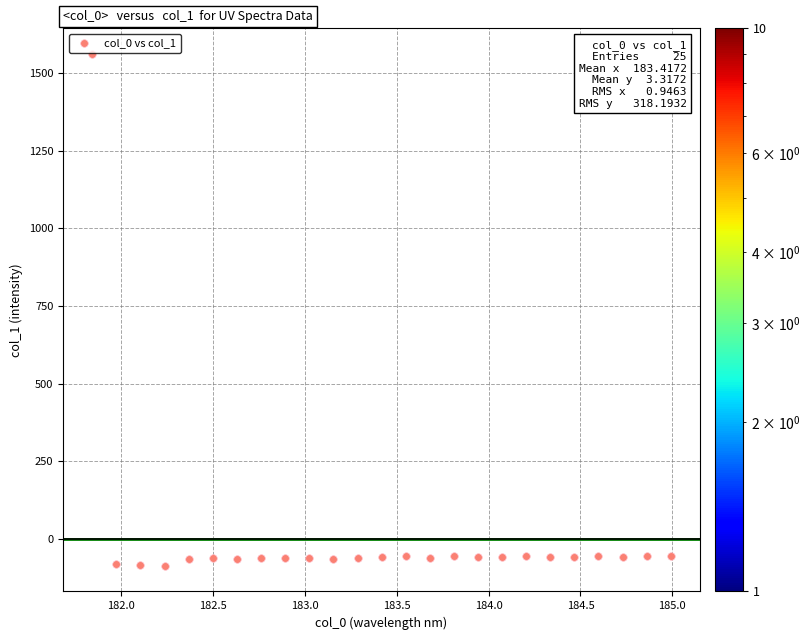

What is the range of Y values (max minus min)?

1647.5